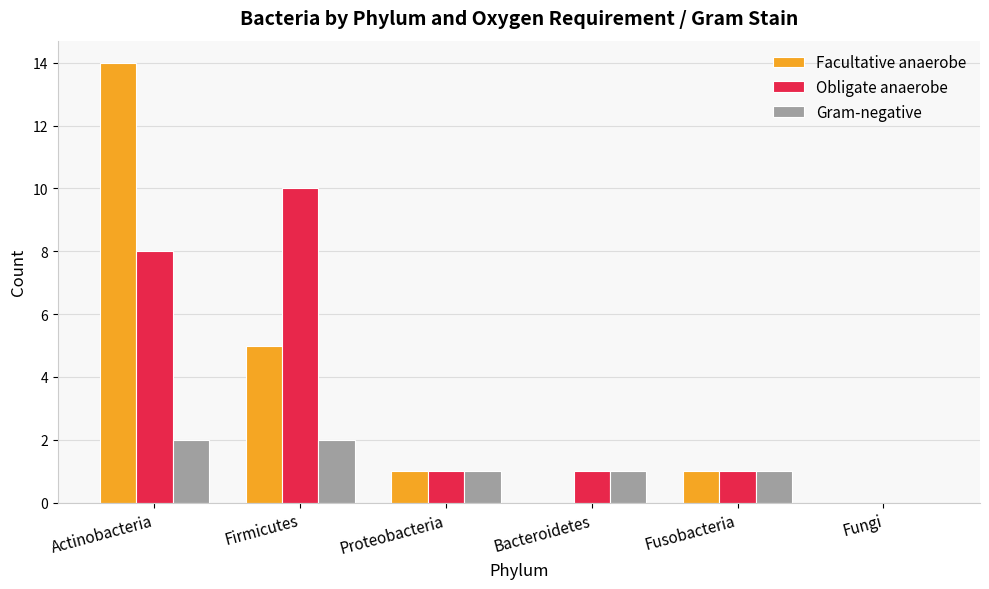

Are the bars horizontal?

No